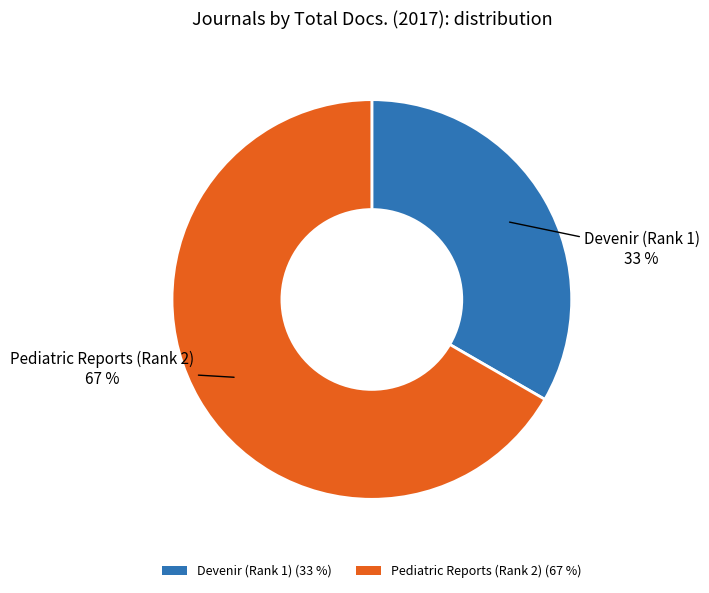

The Pediatric Reports (Rank 2) slice represents 55% of the pie. True or false?

False